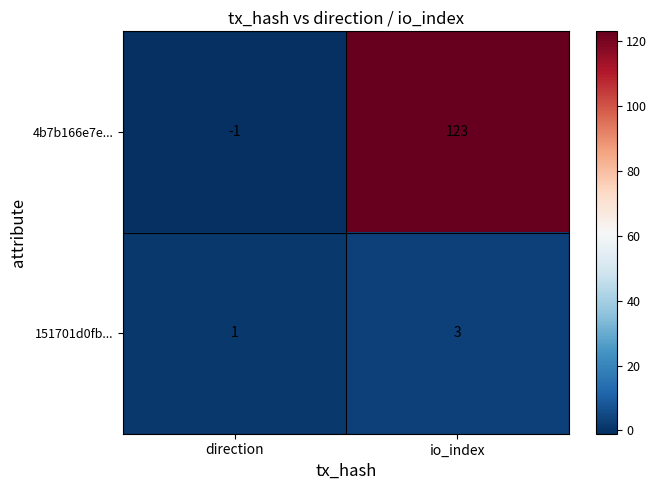

What is the spread (max minus min) of values at direction?

2